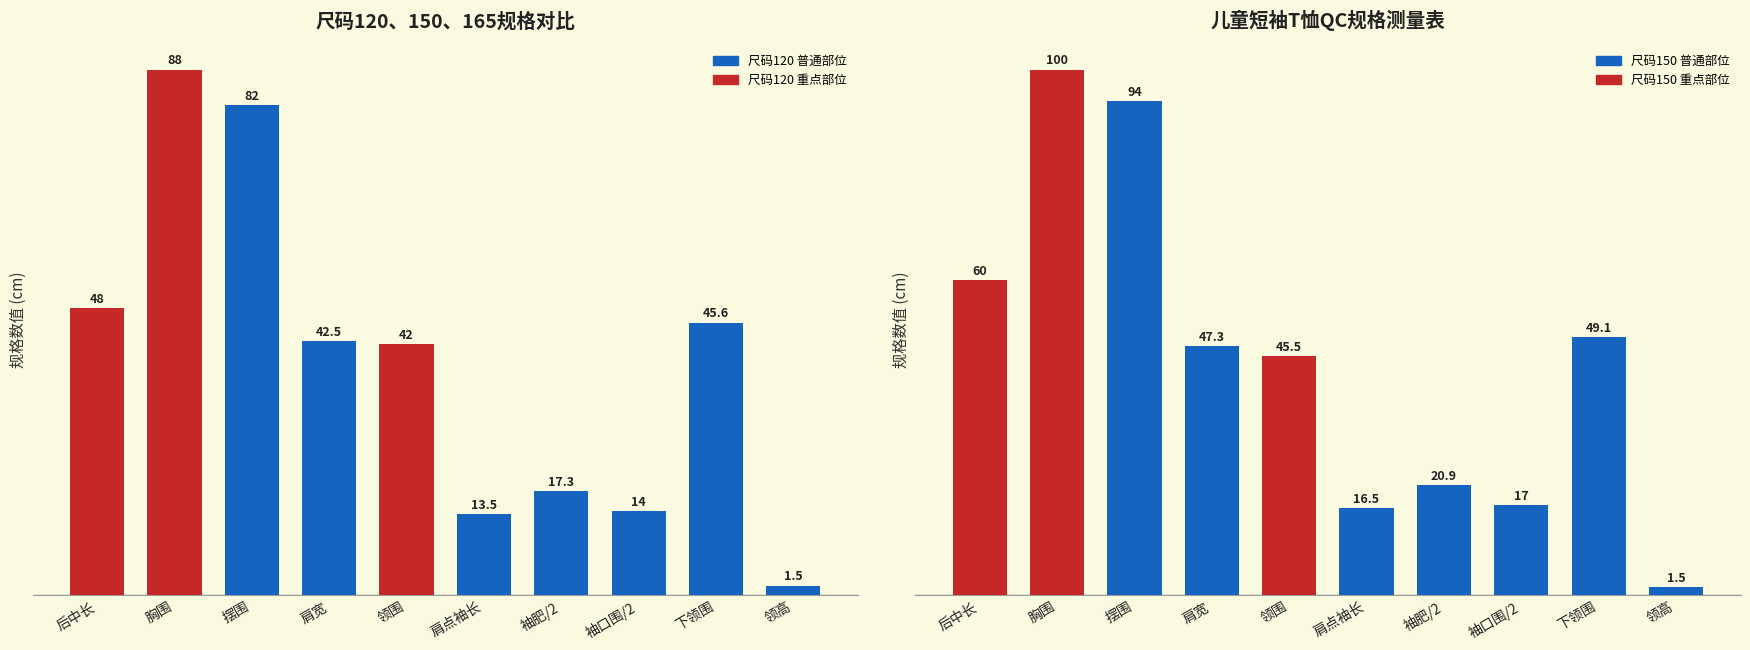

What is the greatest value displayed?

100.0